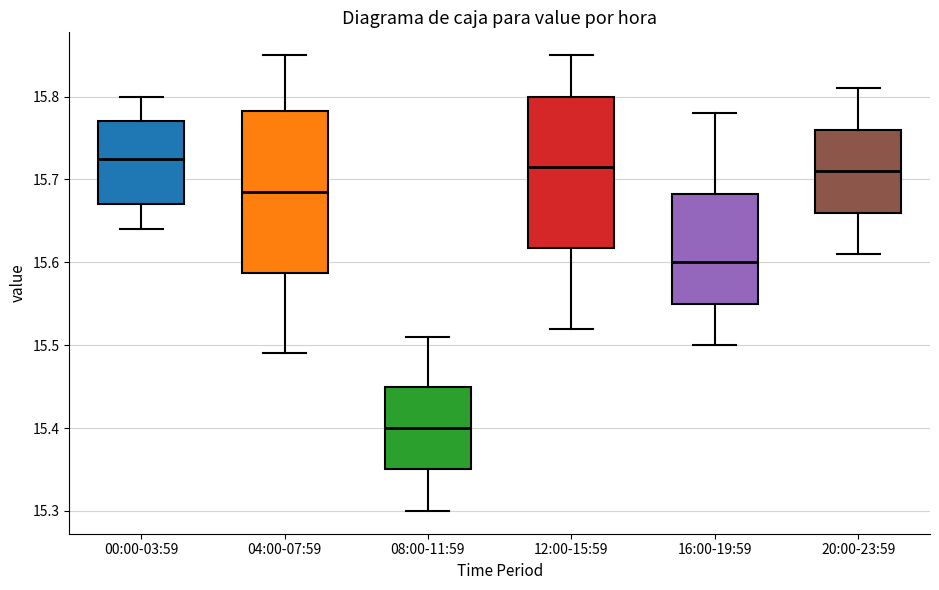

Which box is the tallest, from its lower edge to its upper edge?

04:00-07:59